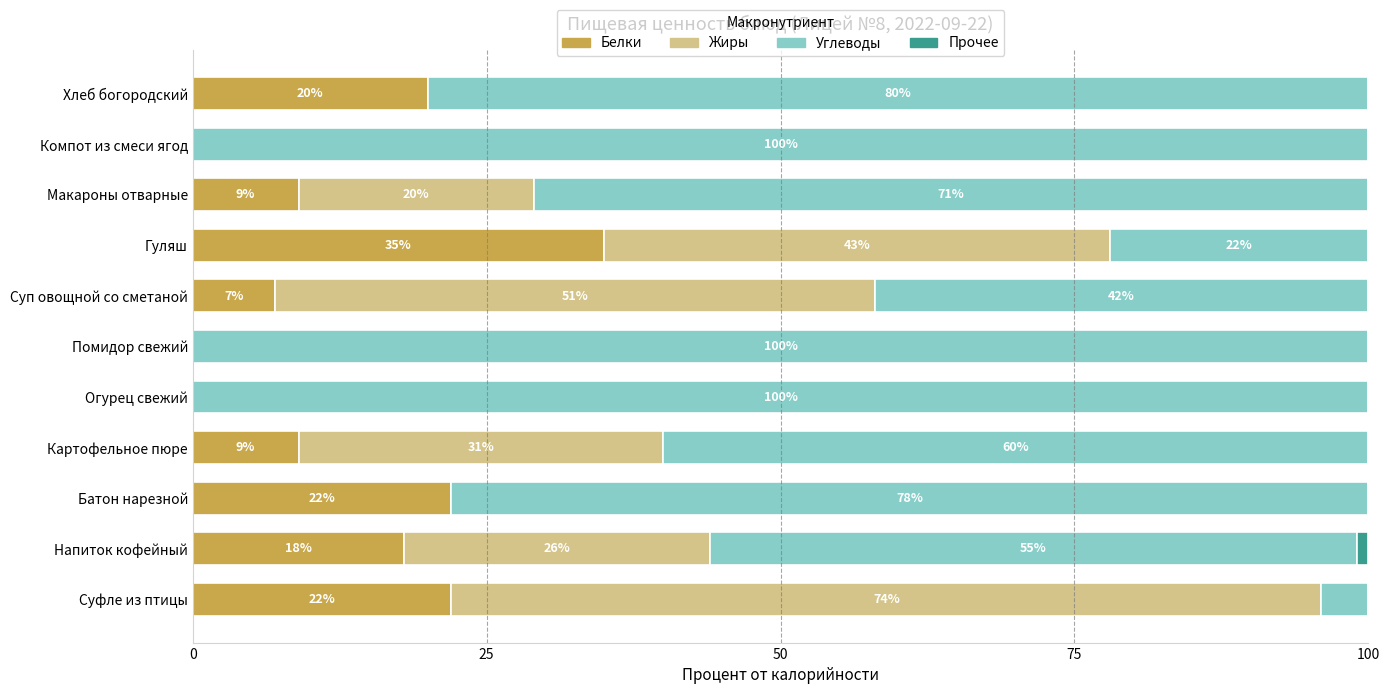

The value of Белки at Суп овощной со сметаной is 10. True or false?

False